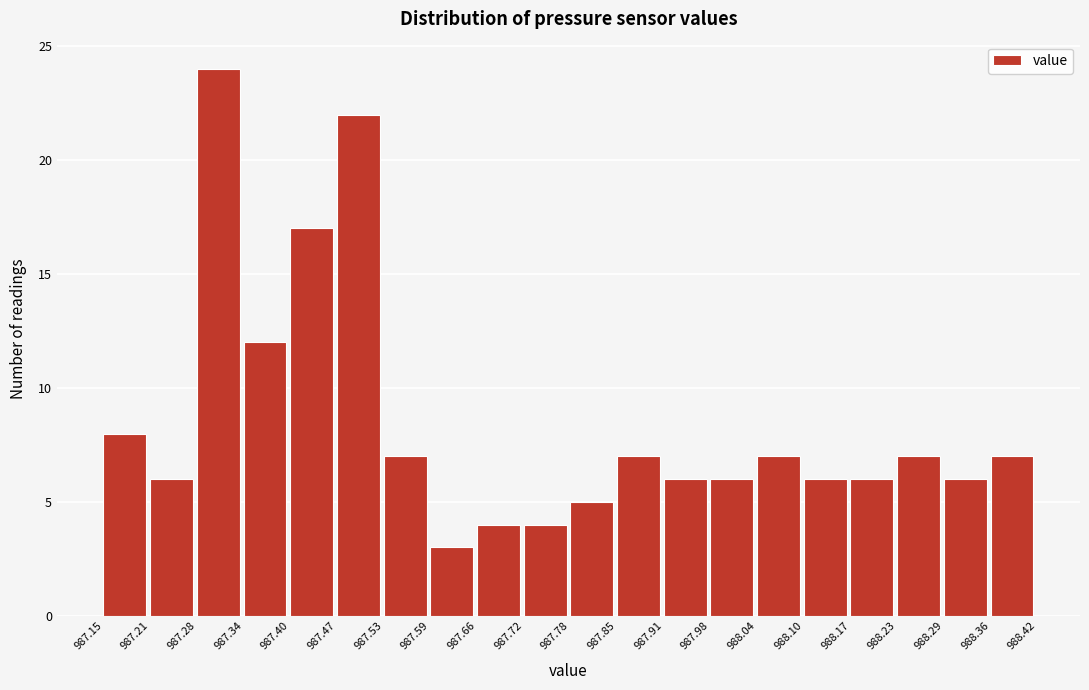

Reading left to right, transcribe this chart: for each bar, give the range it covers on the x-axis and its height. The values are not printed on the chart, so give them approximately, as read against the axis.

987.15 to 987.21: 8
987.21 to 987.28: 6
987.28 to 987.34: 24
987.34 to 987.40: 12
987.40 to 987.47: 17
987.47 to 987.53: 22
987.53 to 987.59: 7
987.59 to 987.66: 3
987.66 to 987.72: 4
987.72 to 987.78: 4
987.78 to 987.85: 5
987.85 to 987.91: 7
987.91 to 987.98: 6
987.98 to 988.04: 6
988.04 to 988.10: 7
988.10 to 988.17: 6
988.17 to 988.23: 6
988.23 to 988.29: 7
988.29 to 988.36: 6
988.36 to 988.42: 7